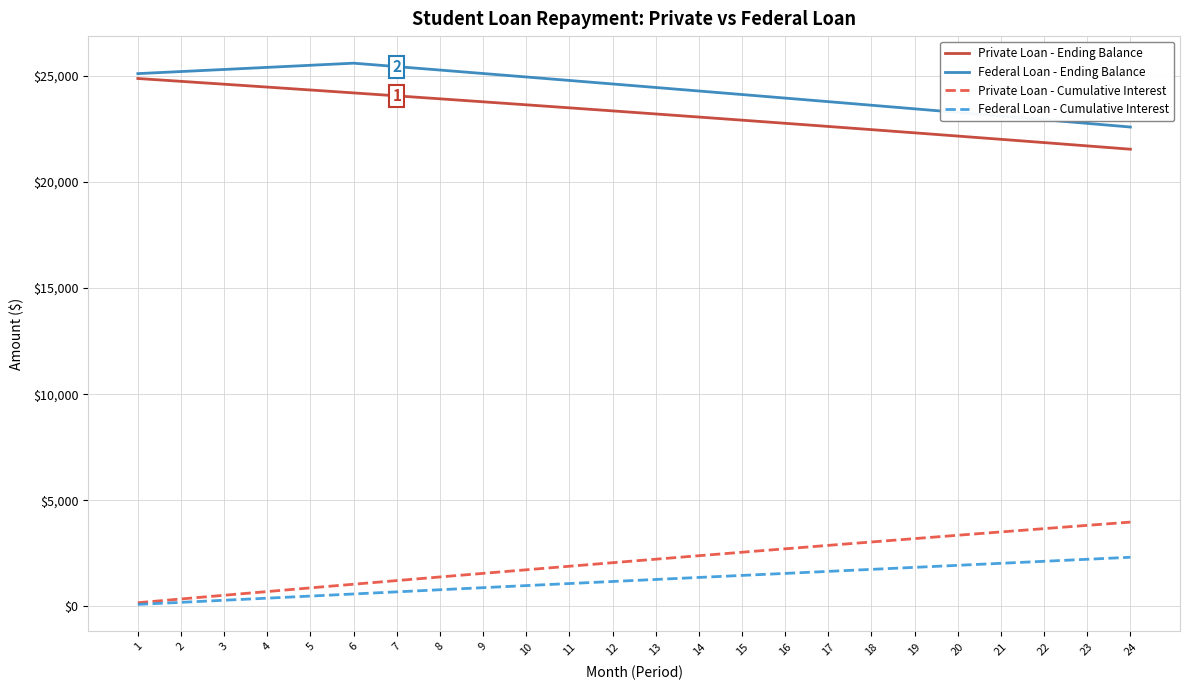

What is the difference between the Private Loan - Ending Balance values at 3 and 12?

1256.7